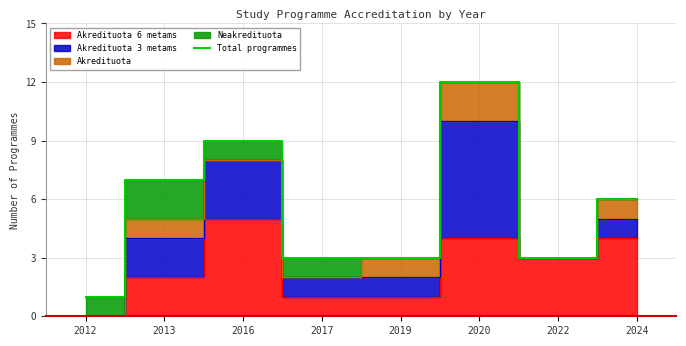

What is the value of the 1st point from the left?

1